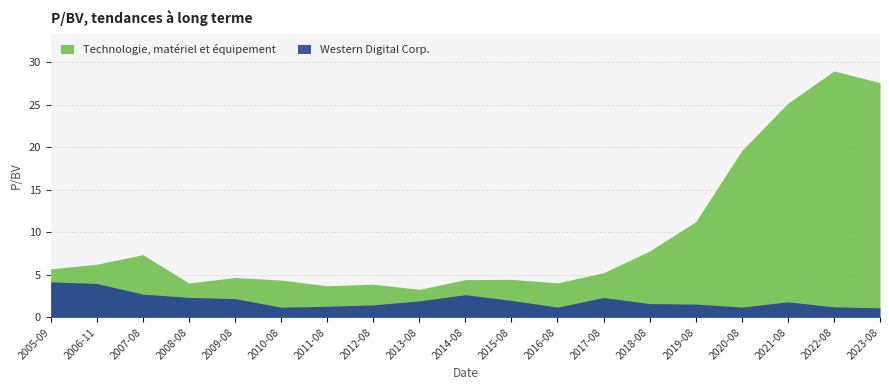

Reading left to right, extract all data points from this chart.

Technologie, matériel et équipement: 5.7	6.2	7.4	4.0	4.7	4.4	3.7	3.9	3.3	4.4	4.5	4.0	5.2	7.8	11.2	19.6	25.1	28.9	27.6
Western Digital Corp.: 4.2	4.0	2.7	2.3	2.2	1.2	1.3	1.5	1.9	2.7	2.0	1.2	2.3	1.6	1.6	1.2	1.8	1.2	1.1